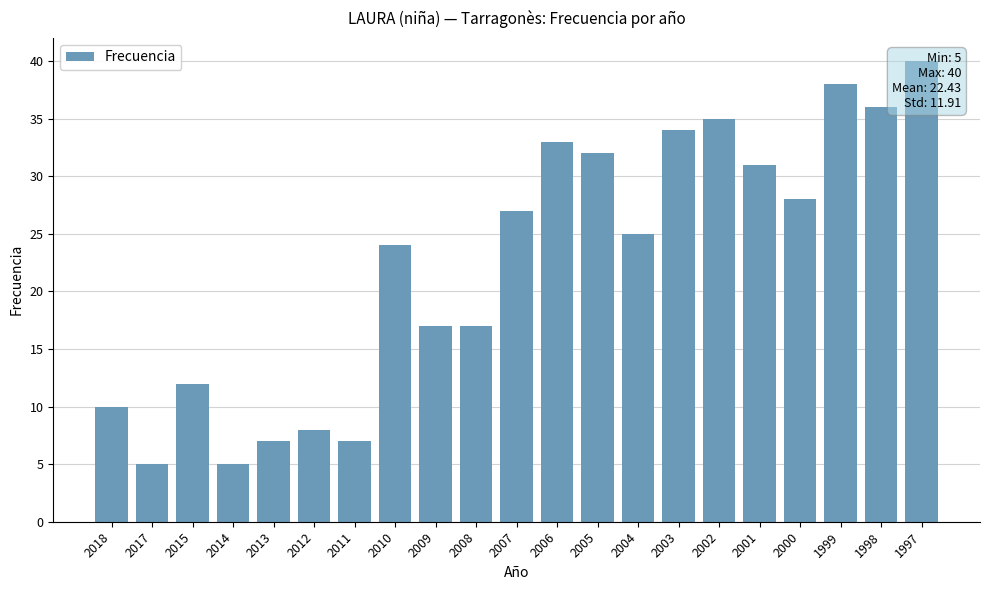

Rank the categories by value from highest to lowest.

1997, 1999, 1998, 2002, 2003, 2006, 2005, 2001, 2000, 2007, 2004, 2010, 2009, 2008, 2015, 2018, 2012, 2013, 2011, 2017, 2014